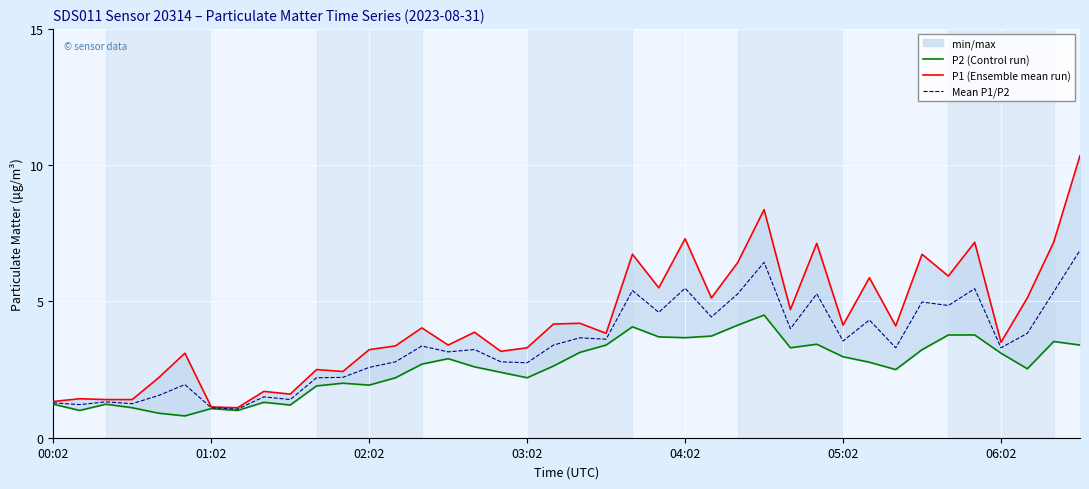

Between 37 and 10, which is larger?

37